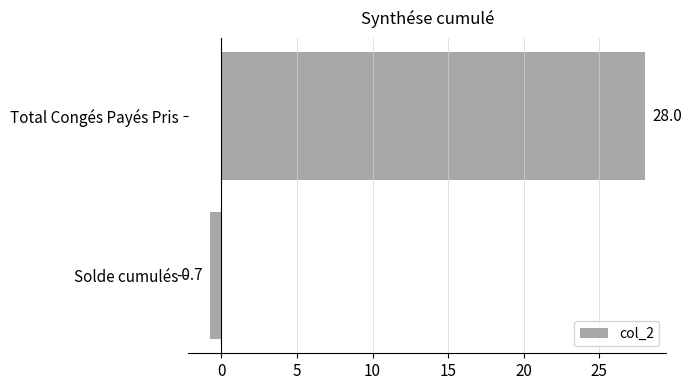

The chart shows a value of -0.7 at Solde cumulés. True or false?

True